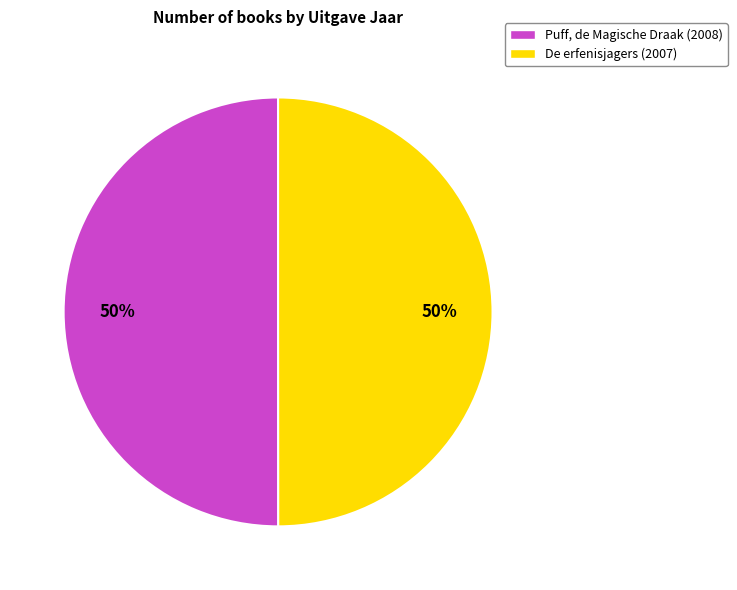

To the nearest percent, what is the average slice percentage?

50%